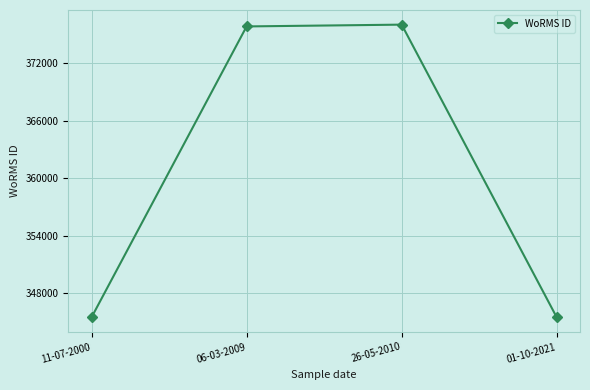

What is the greatest value displayed?

376043